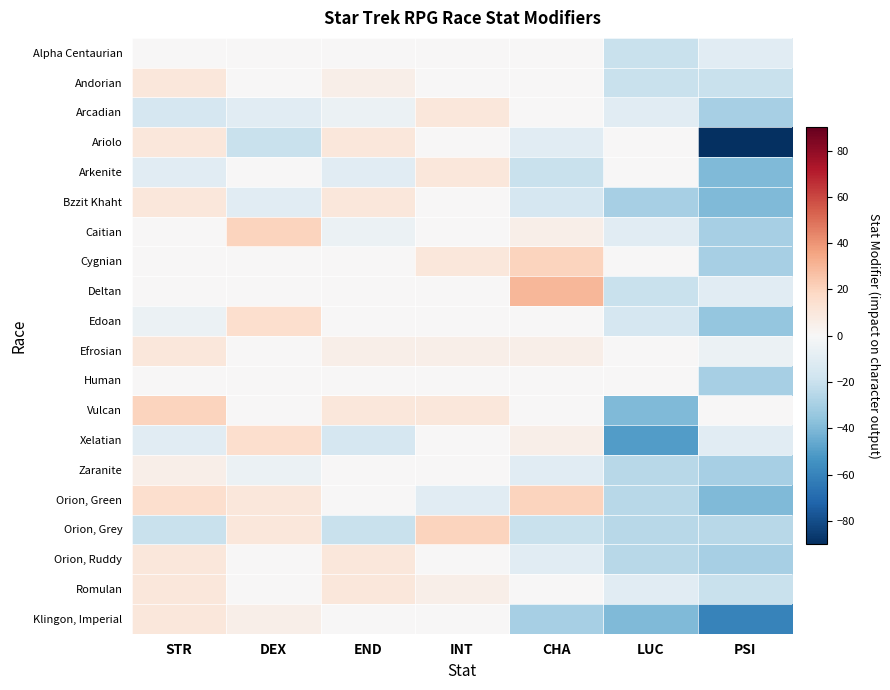

Reading left to right, extract all data points from this chart.

Alpha Centaurian: STR=0	DEX=0	END=0	INT=0	CHA=0	LUC=-20	PSI=-10
Andorian: STR=10	DEX=0	END=5	INT=0	CHA=0	LUC=-20	PSI=-20
Arcadian: STR=-15	DEX=-10	END=-5	INT=10	CHA=0	LUC=-10	PSI=-30
Ariolo: STR=10	DEX=-20	END=10	INT=0	CHA=-10	LUC=0	PSI=-90
Arkenite: STR=-10	DEX=0	END=-10	INT=10	CHA=-20	LUC=0	PSI=-40
Bzzit Khaht: STR=10	DEX=-10	END=10	INT=0	CHA=-15	LUC=-30	PSI=-40
Caitian: STR=0	DEX=20	END=-5	INT=0	CHA=5	LUC=-10	PSI=-30
Cygnian: STR=0	DEX=0	END=0	INT=10	CHA=20	LUC=0	PSI=-30
Deltan: STR=0	DEX=0	END=0	INT=0	CHA=30	LUC=-20	PSI=-10
Edoan: STR=-5	DEX=15	END=0	INT=0	CHA=0	LUC=-15	PSI=-35
Efrosian: STR=10	DEX=0	END=5	INT=5	CHA=5	LUC=0	PSI=-5
Human: STR=0	DEX=0	END=0	INT=0	CHA=0	LUC=0	PSI=-30
Vulcan: STR=20	DEX=0	END=10	INT=10	CHA=0	LUC=-40	PSI=0
Xelatian: STR=-10	DEX=15	END=-15	INT=0	CHA=5	LUC=-50	PSI=-10
Zaranite: STR=5	DEX=-5	END=0	INT=0	CHA=-10	LUC=-25	PSI=-30
Orion, Green: STR=15	DEX=10	END=0	INT=-10	CHA=20	LUC=-25	PSI=-40
Orion, Grey: STR=-20	DEX=10	END=-20	INT=20	CHA=-20	LUC=-25	PSI=-25
Orion, Ruddy: STR=10	DEX=0	END=10	INT=0	CHA=-10	LUC=-25	PSI=-30
Romulan: STR=10	DEX=0	END=10	INT=5	CHA=0	LUC=-10	PSI=-20
Klingon, Imperial: STR=10	DEX=5	END=0	INT=0	CHA=-30	LUC=-40	PSI=-60